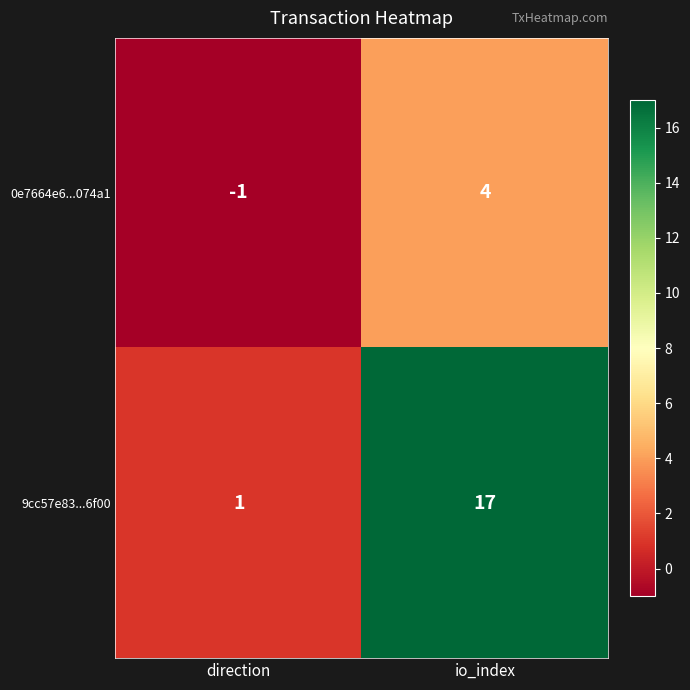

Reading right to left, transcribe all the data shown in this chart.

0e7664e6...074a1: io_index=4	direction=-1
9cc57e83...6f00: io_index=17	direction=1